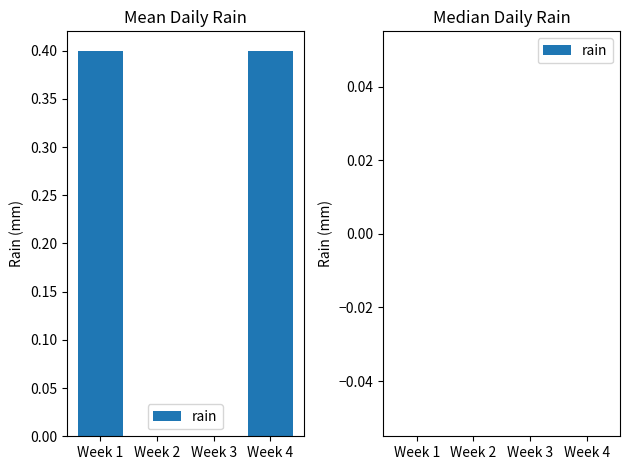

What is the sum of all values?

0.8